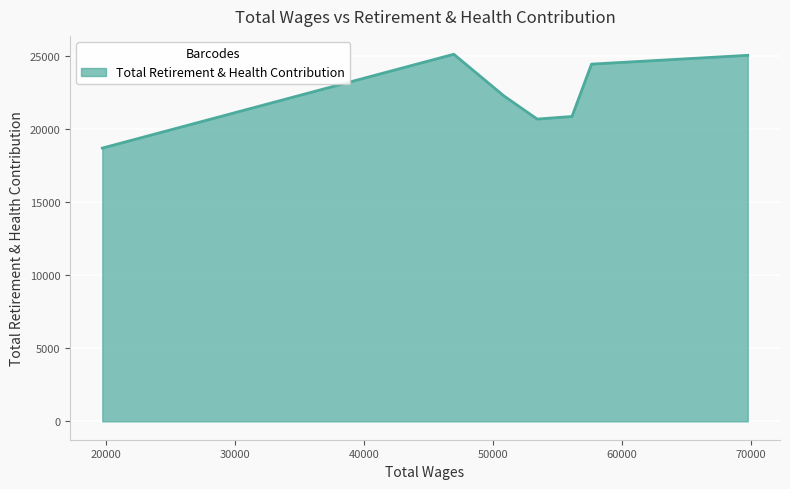

What is the sum of all values?

157222